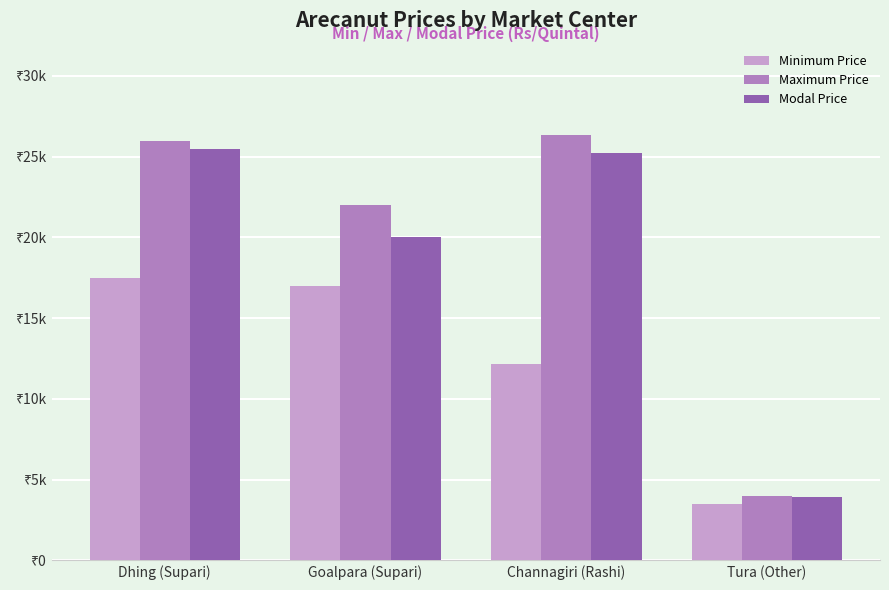

At which category is the sum across all series the highest?

Dhing (Supari)